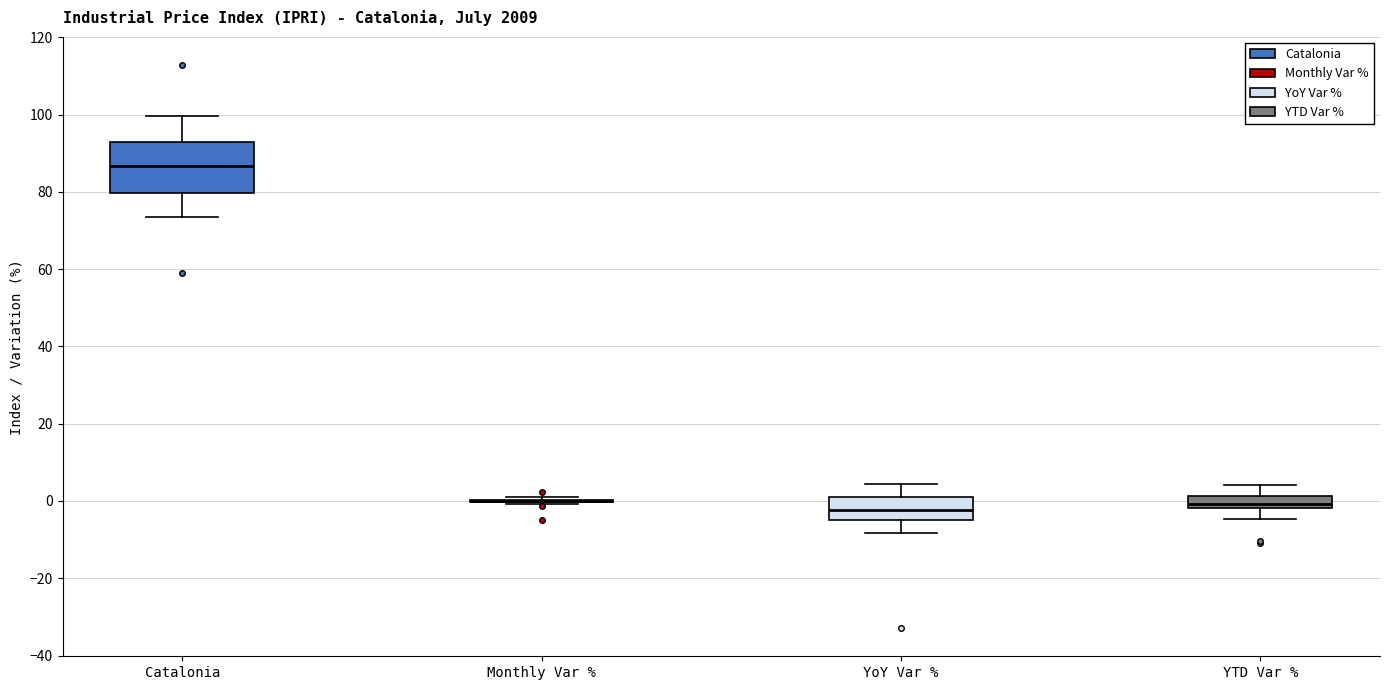

Reading left to right, transcribe this box plot: for each box, give where its median line is, the range the box spans, and where its two whiskers end, as read against the y-axis. The values are not printed on the chart, so give them approximately, as read against the axis.

Catalonia: median 86, box 80 to 92, whiskers 74 to 100
Monthly Var %: box collapsed to a line at 0, whiskers 0 to 0
YoY Var %: median -2, box -4 to 2, whiskers -8 to 4
YTD Var %: median 0, box -2 to 2, whiskers -4 to 4